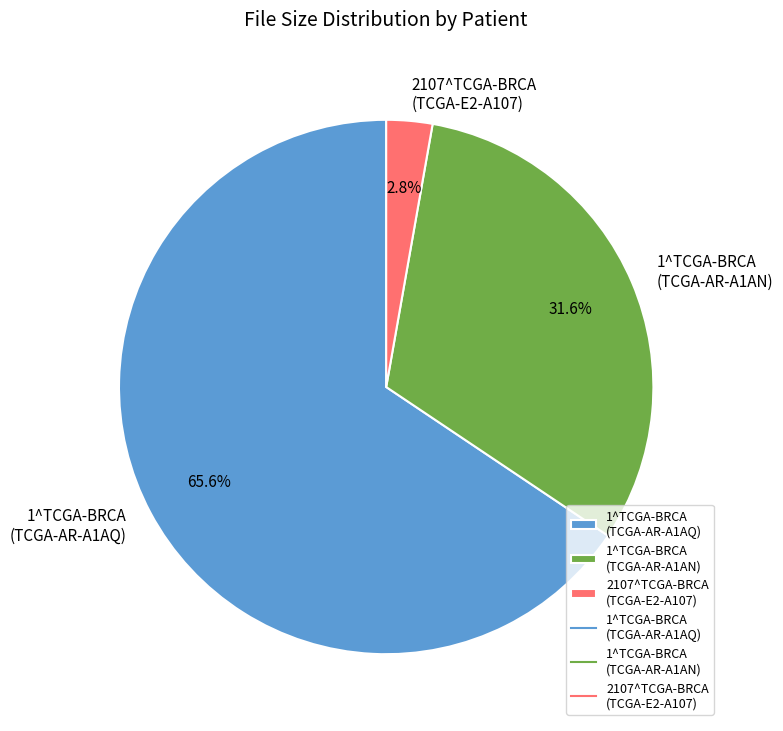

Which category has the smallest portion of the pie?

2107^TCGA-BRCA (TCGA-E2-A107)